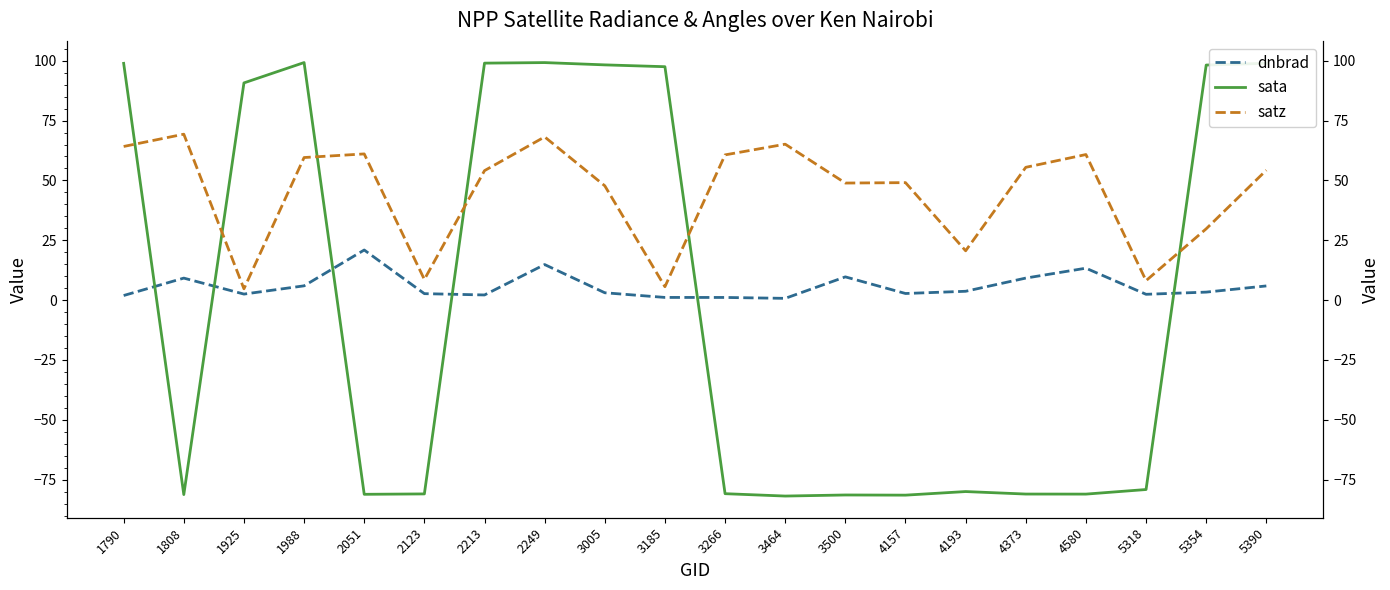

At which category does satz reach its first local peak?

1808